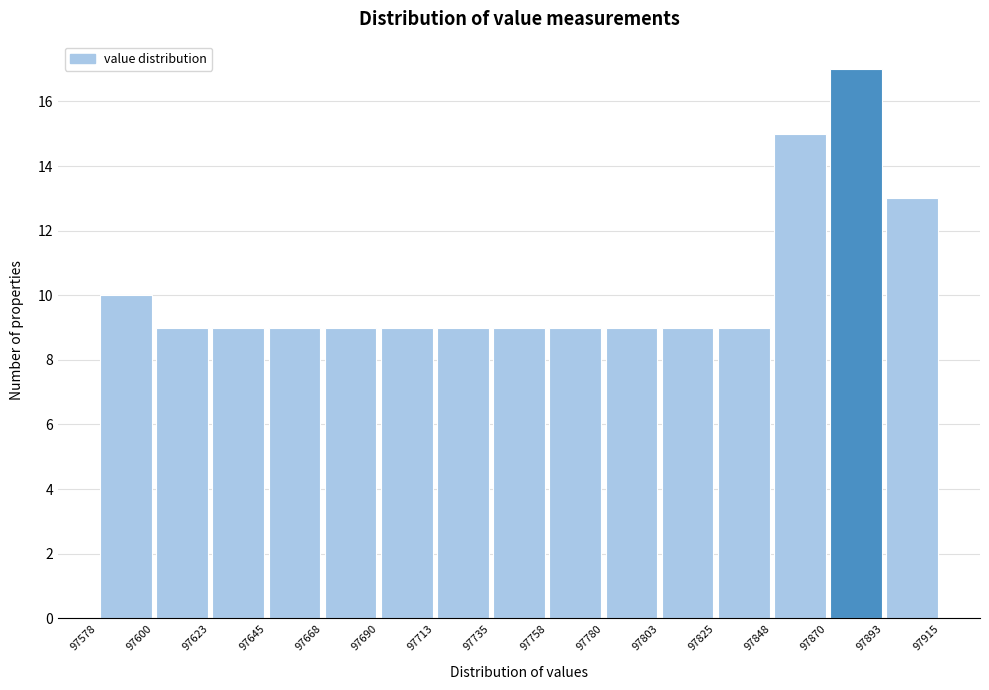

Reading left to right, transcribe this chart: for each bar, give the range it covers on the x-axis and its height. The values are not printed on the chart, so give them approximately, as read against the axis.

97578 to 97600: 10
97600 to 97623: 9
97623 to 97645: 9
97645 to 97668: 9
97668 to 97690: 9
97690 to 97713: 9
97713 to 97735: 9
97735 to 97758: 9
97758 to 97780: 9
97780 to 97803: 9
97803 to 97825: 9
97825 to 97848: 9
97848 to 97870: 15
97870 to 97893: 17
97893 to 97915: 13